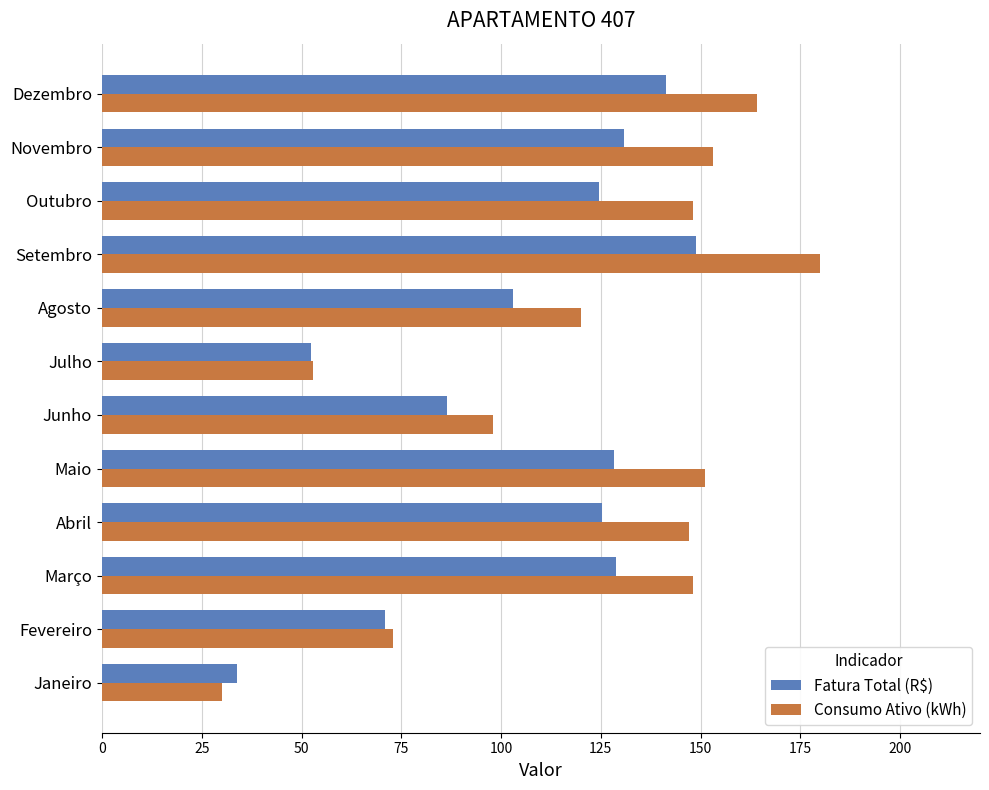

At which category does the chart reach its peak across all series?

Setembro